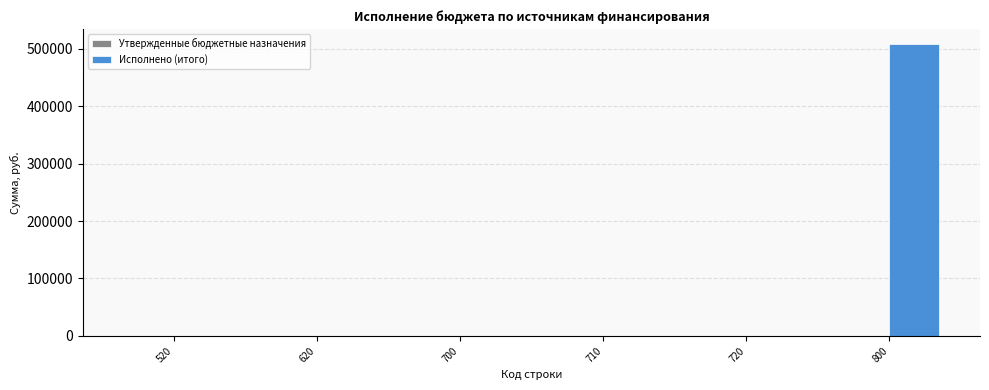

How many data points are above 0?

1